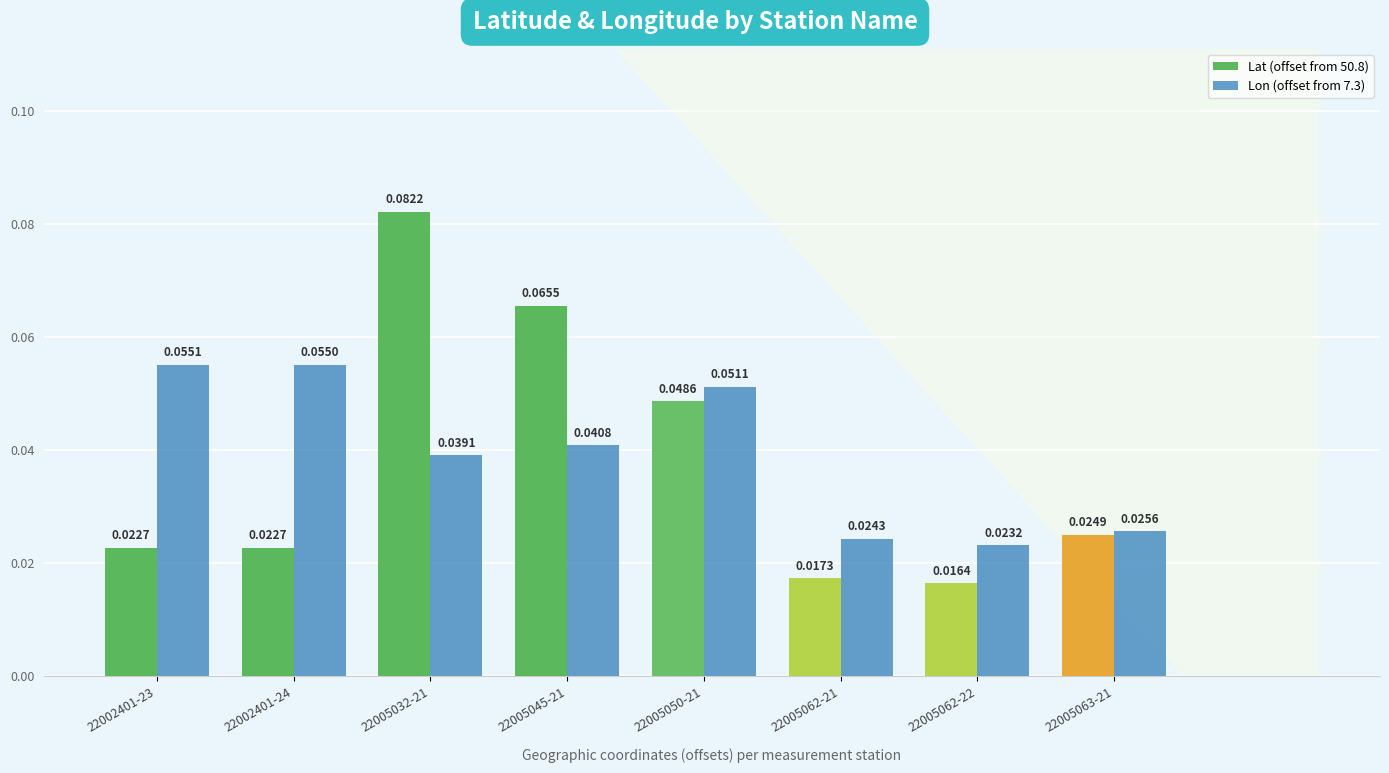

Which series has the largest total across all categories?

Lon (offset from 7.3)